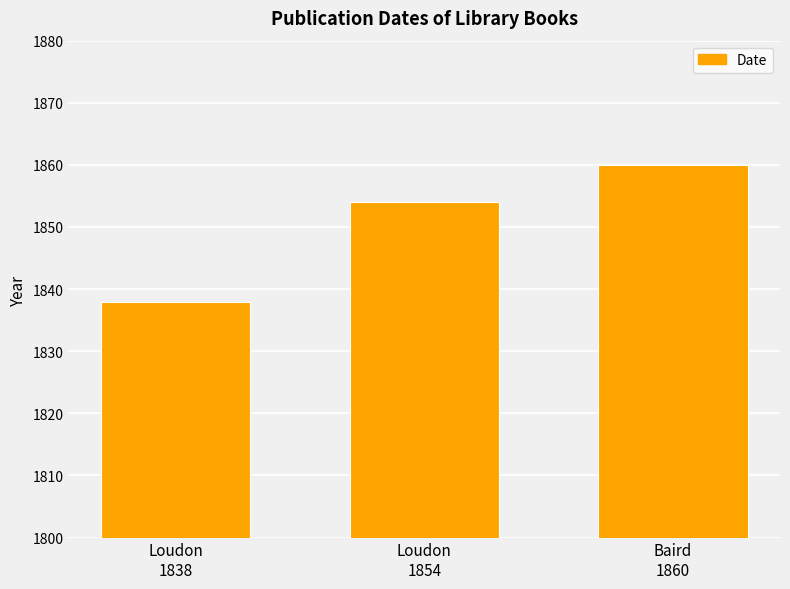

The value at Baird
1860 is 3225. True or false?

False